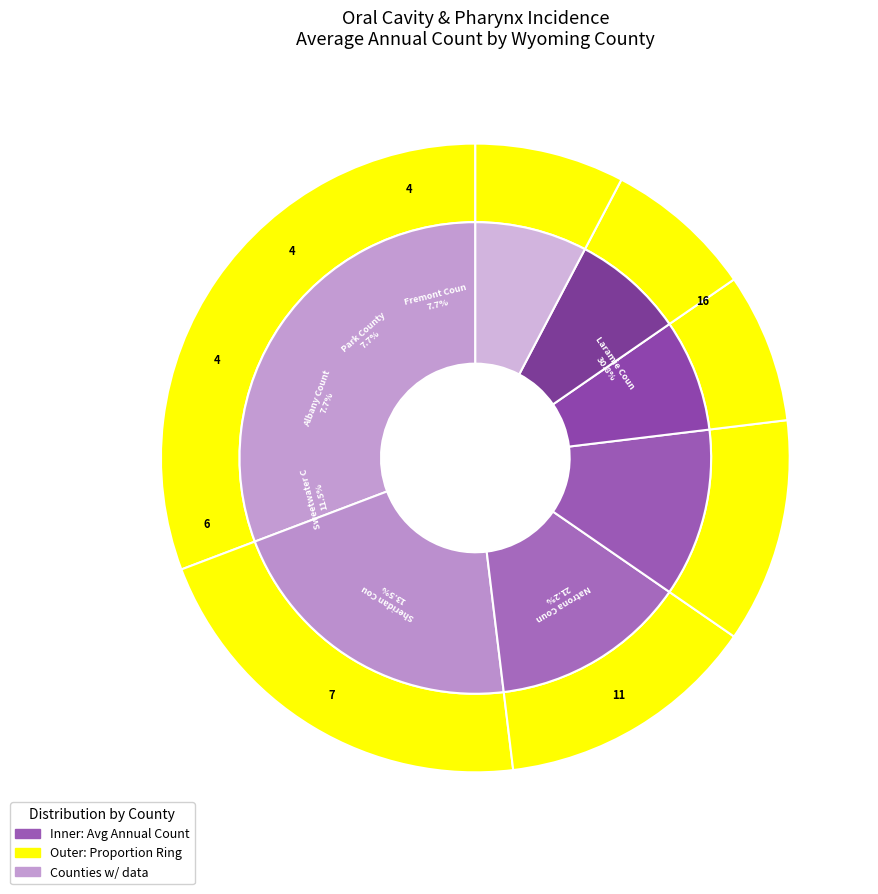

How many slices are in this pie chart?

7